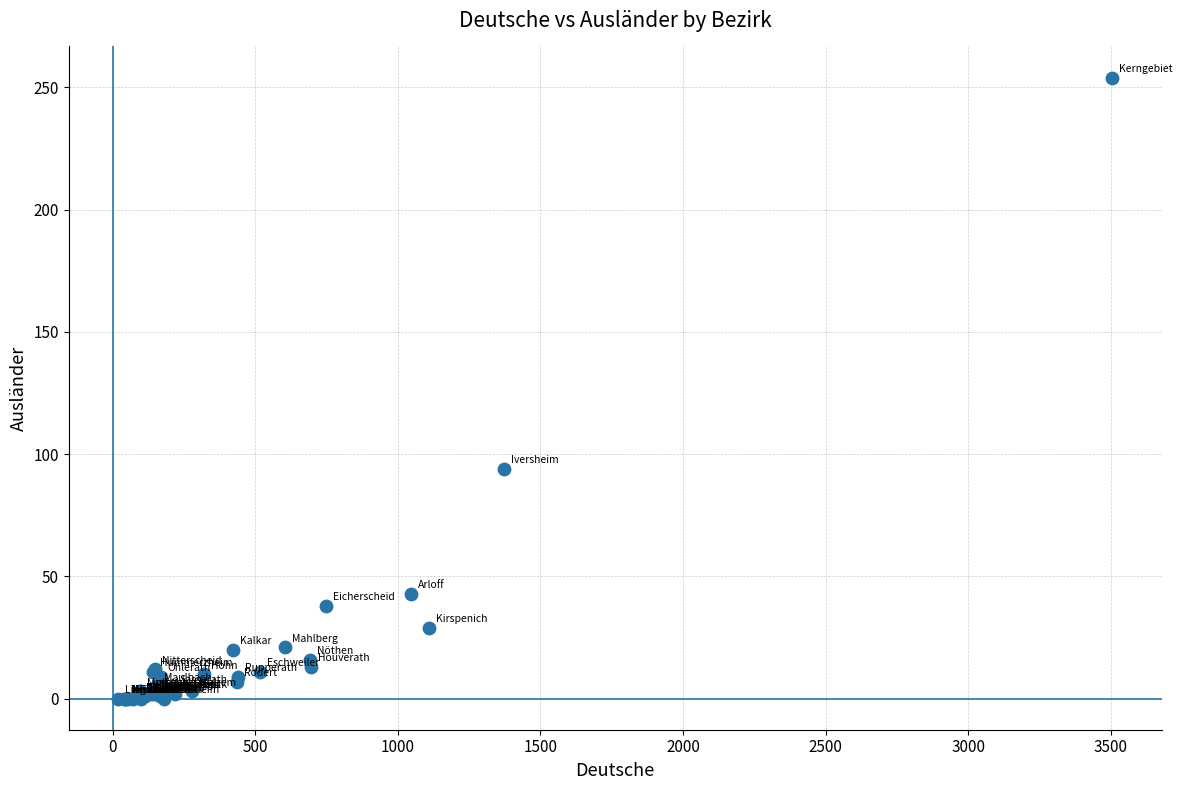

What Y value in the scatter plot is closest to 127?

94